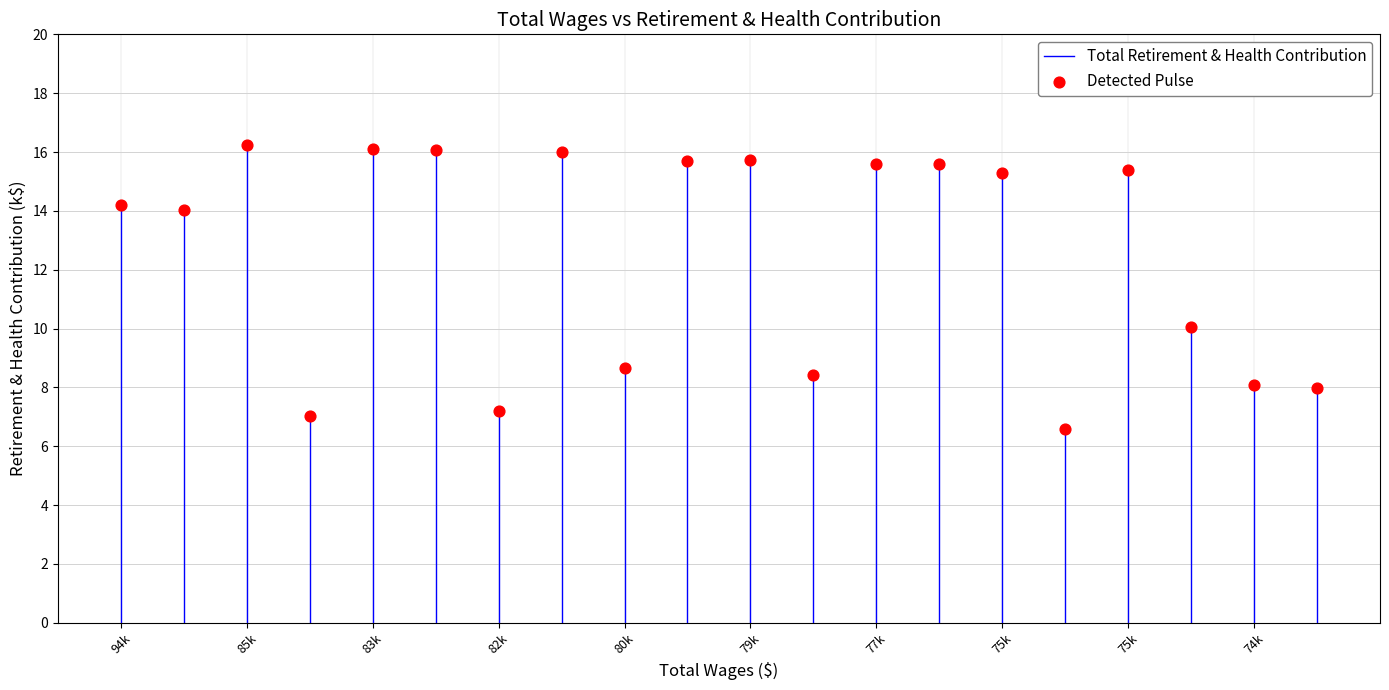

What Y value in the scatter plot is closest to 11?

10.0